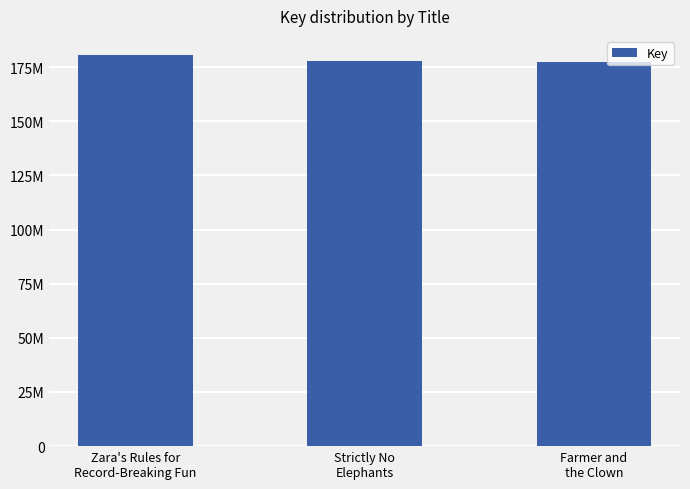

What is the label of the 1st bar from the right?

Farmer and
the Clown